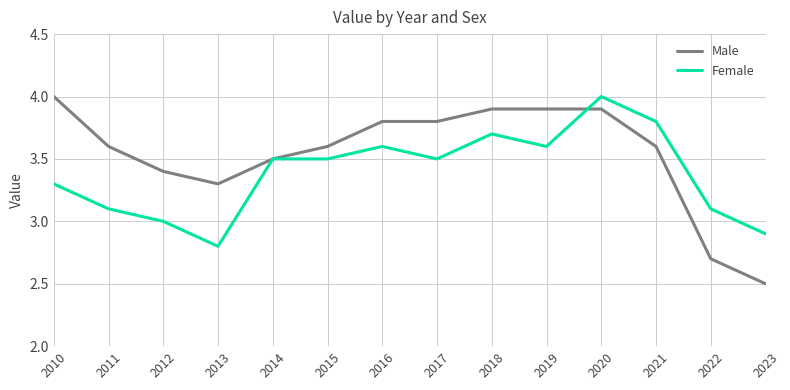

Which series changed the most between 2016 and 2020?

Female